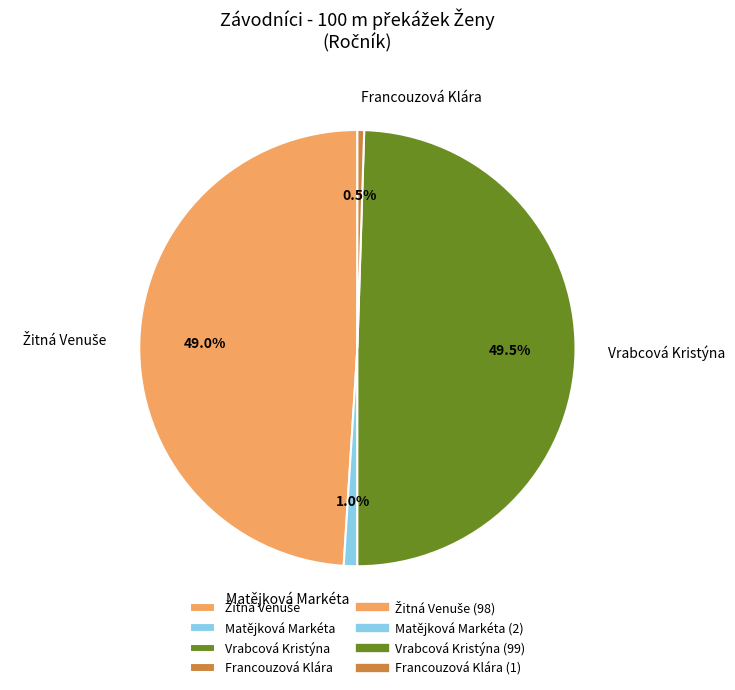

Does any single category account for the majority?

No